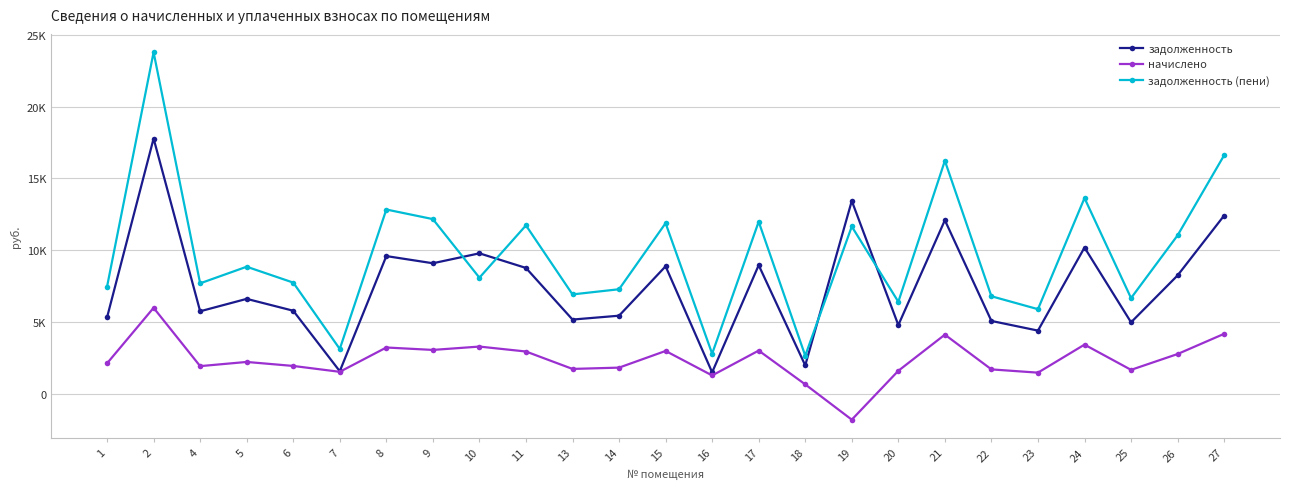

Is this an area chart (filled region under the line)?

No